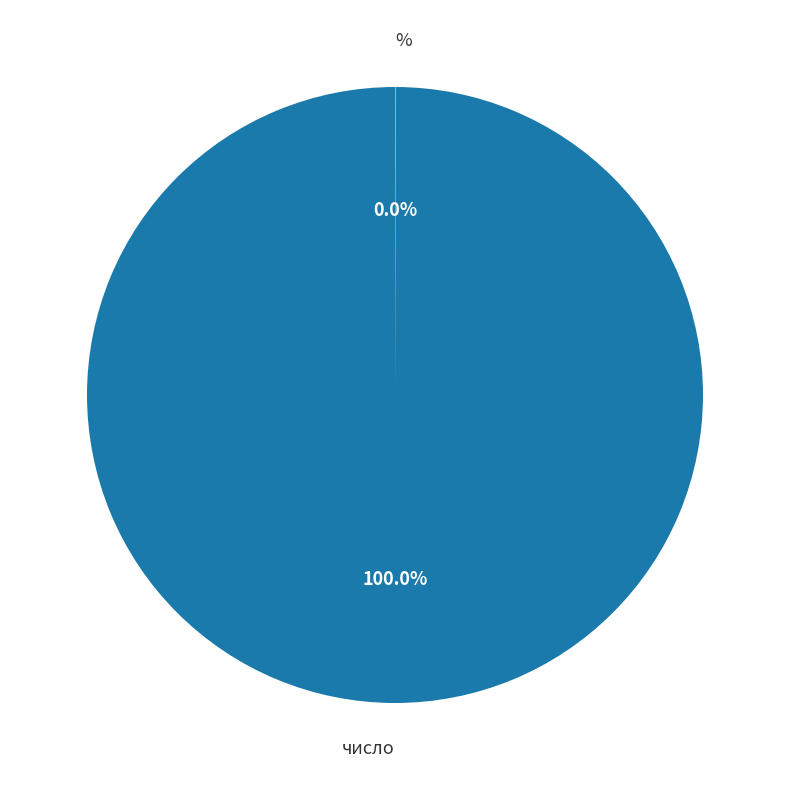

Which slice is the largest?

число